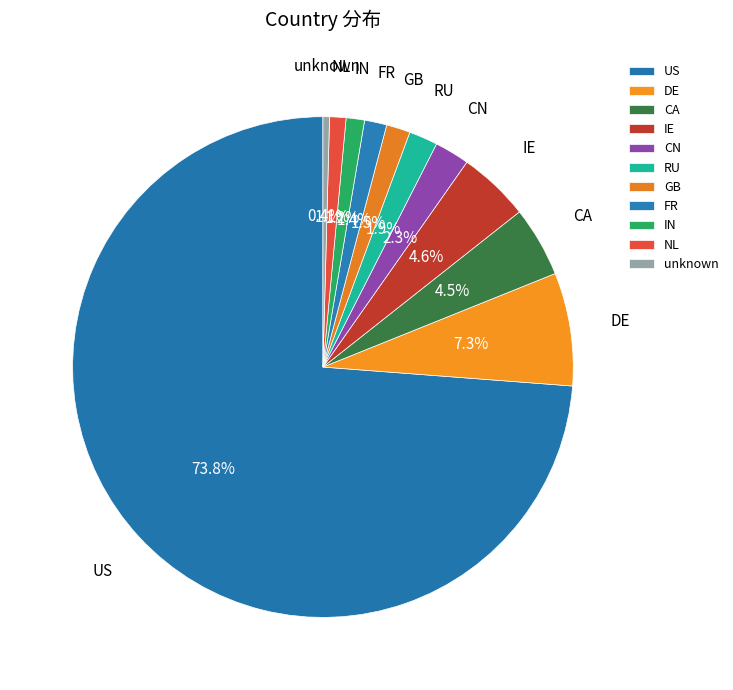

How many slices are in this pie chart?

11